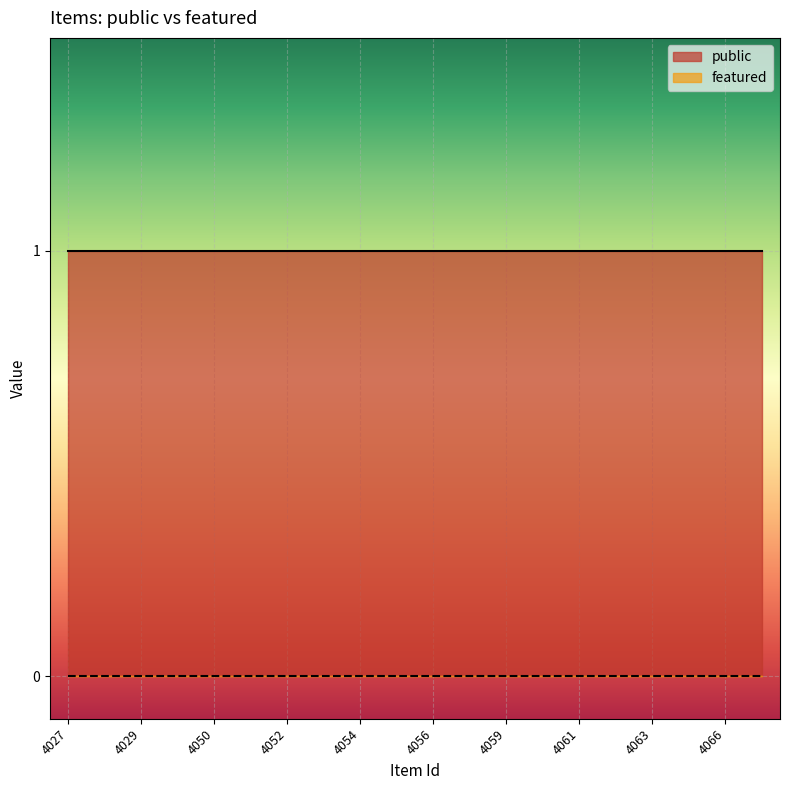

What is the sum of the public values at 4053 and 4064?

2